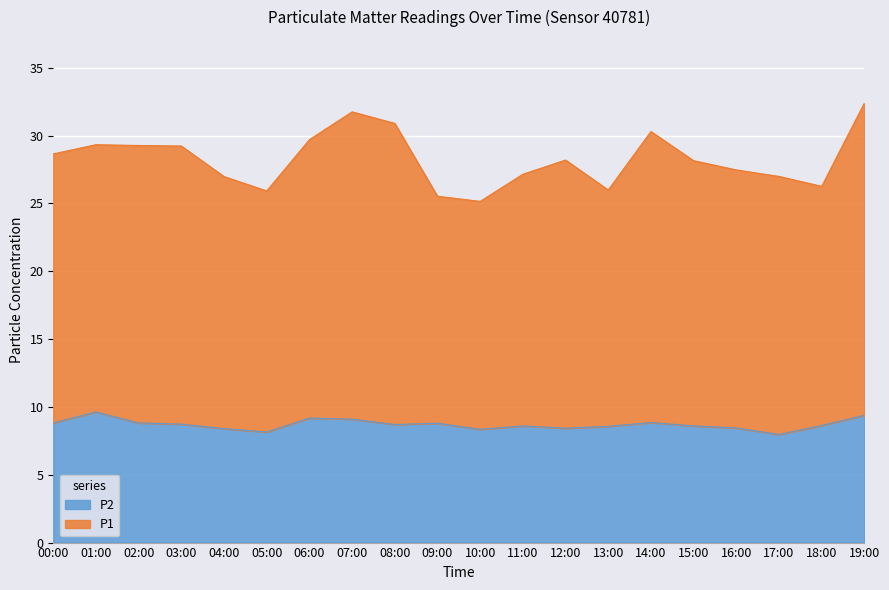

At which label does P1 reach its peak?

19:00